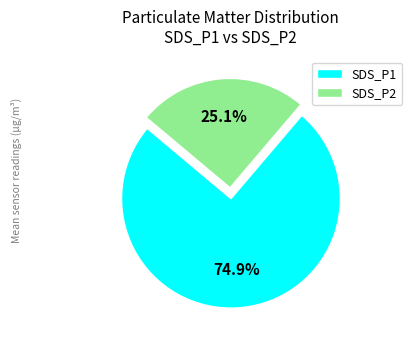

Is there a majority slice in this chart?

Yes